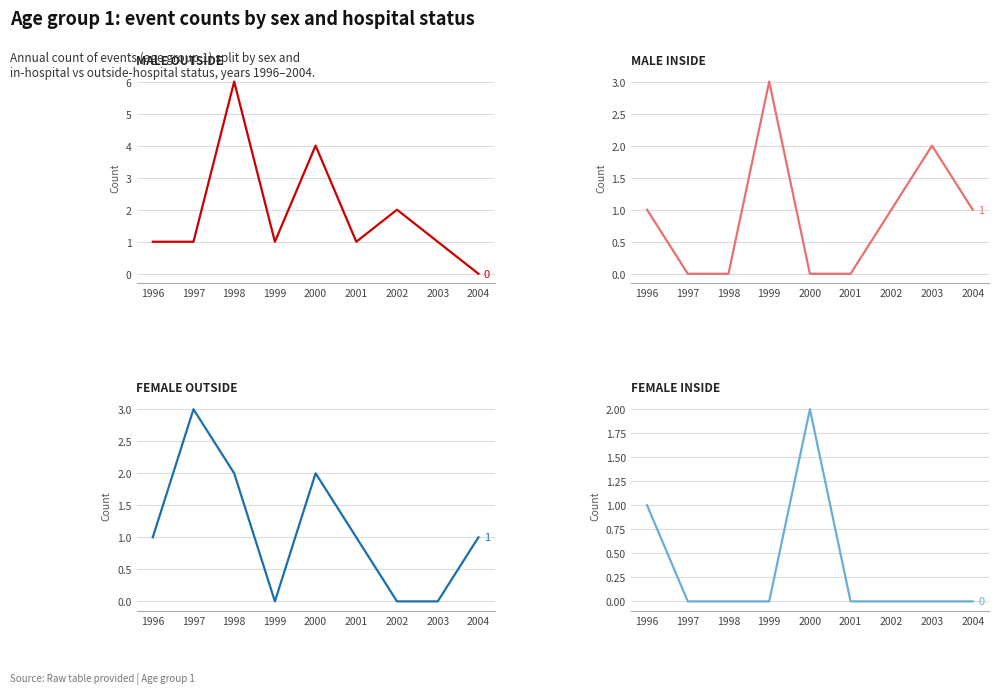

Rank the categories by male outside value from highest to lowest.

1998, 2000, 2002, 1996, 1997, 1999, 2001, 2003, 2004